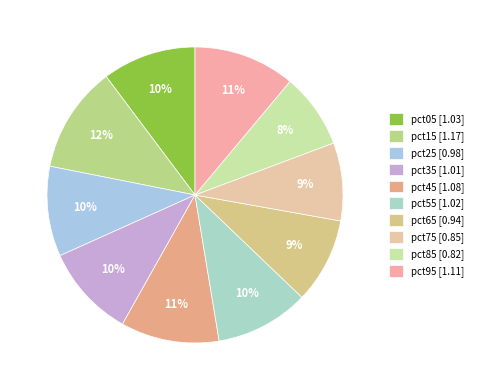

To the nearest percent, what portion does pct75 represent?

9%